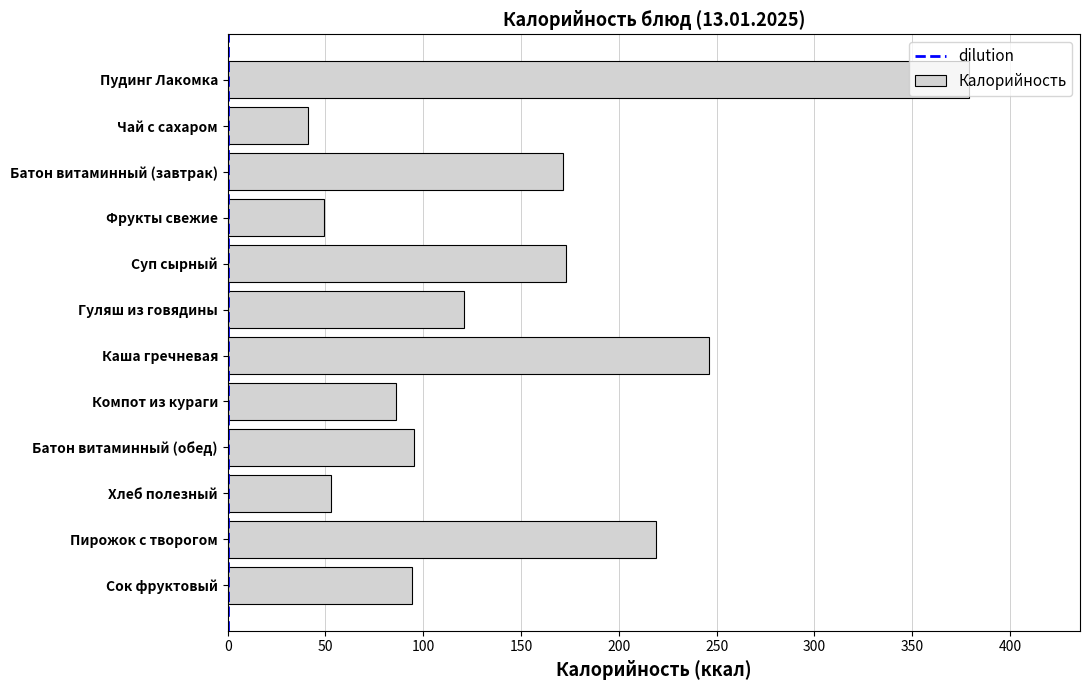

What is the sum of all values?

1727.6